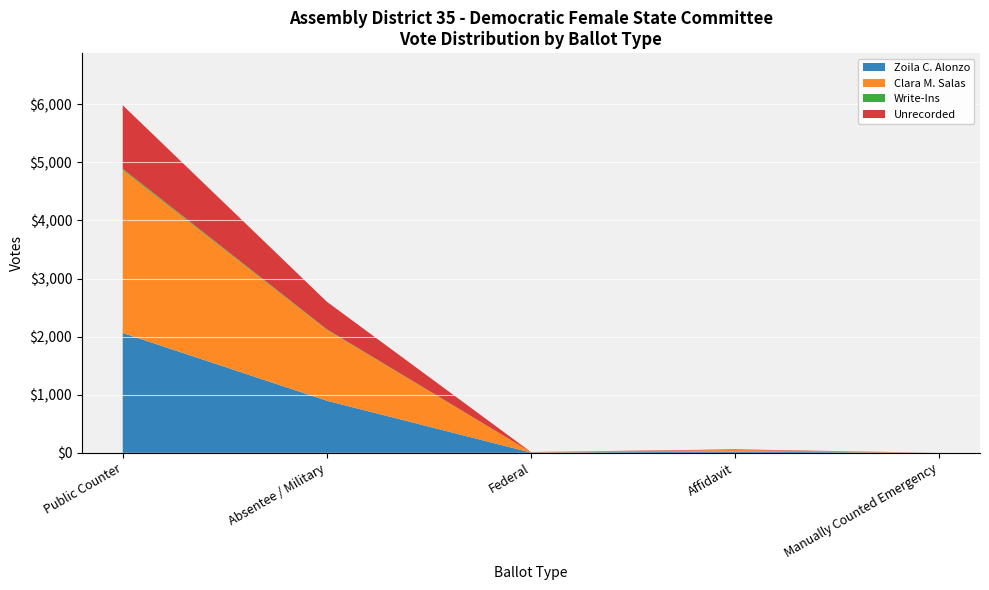

At which category is the sum across all series the highest?

Public Counter